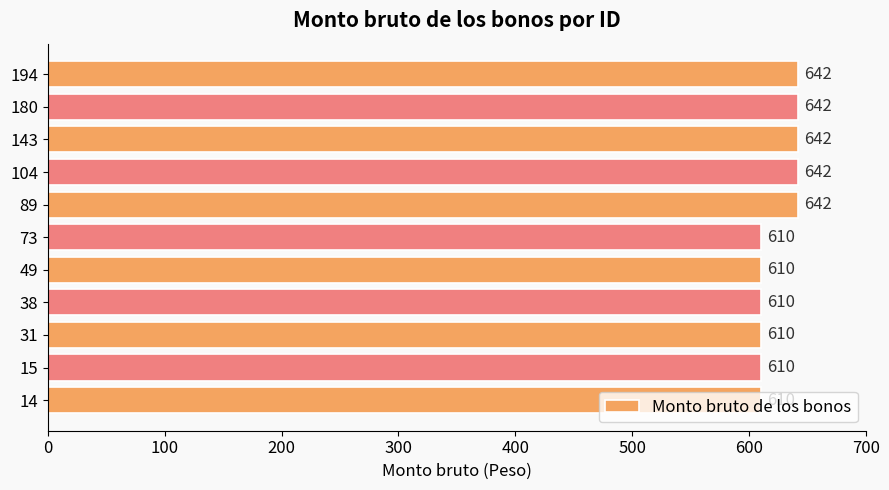

What is the change in value from 49 to 180?

+32